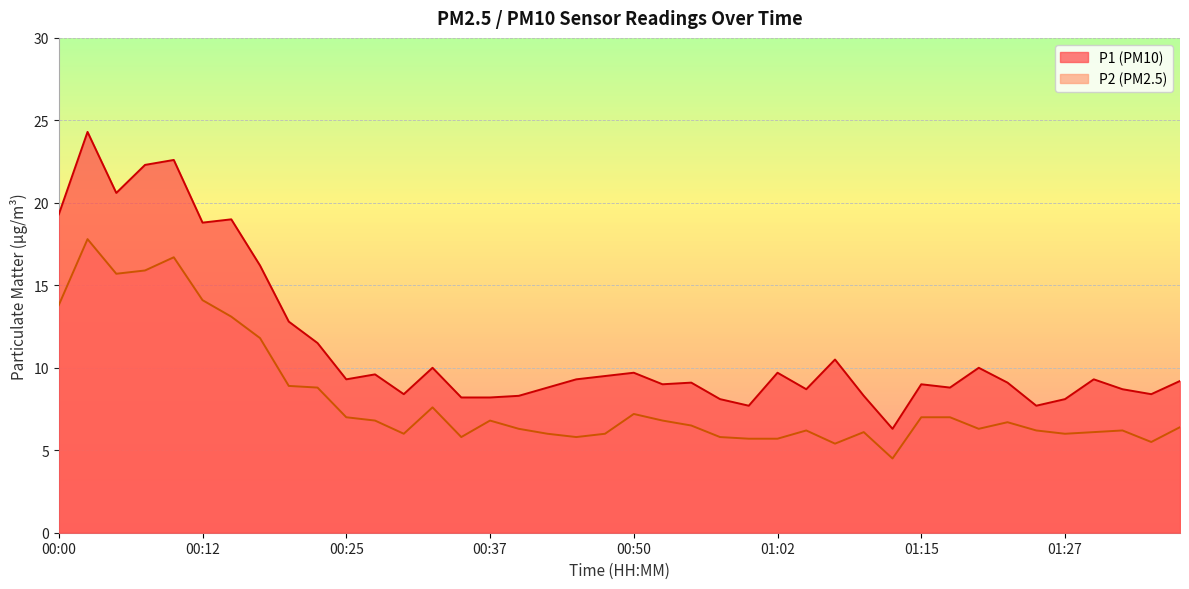

Which series has the largest total across all categories?

P1